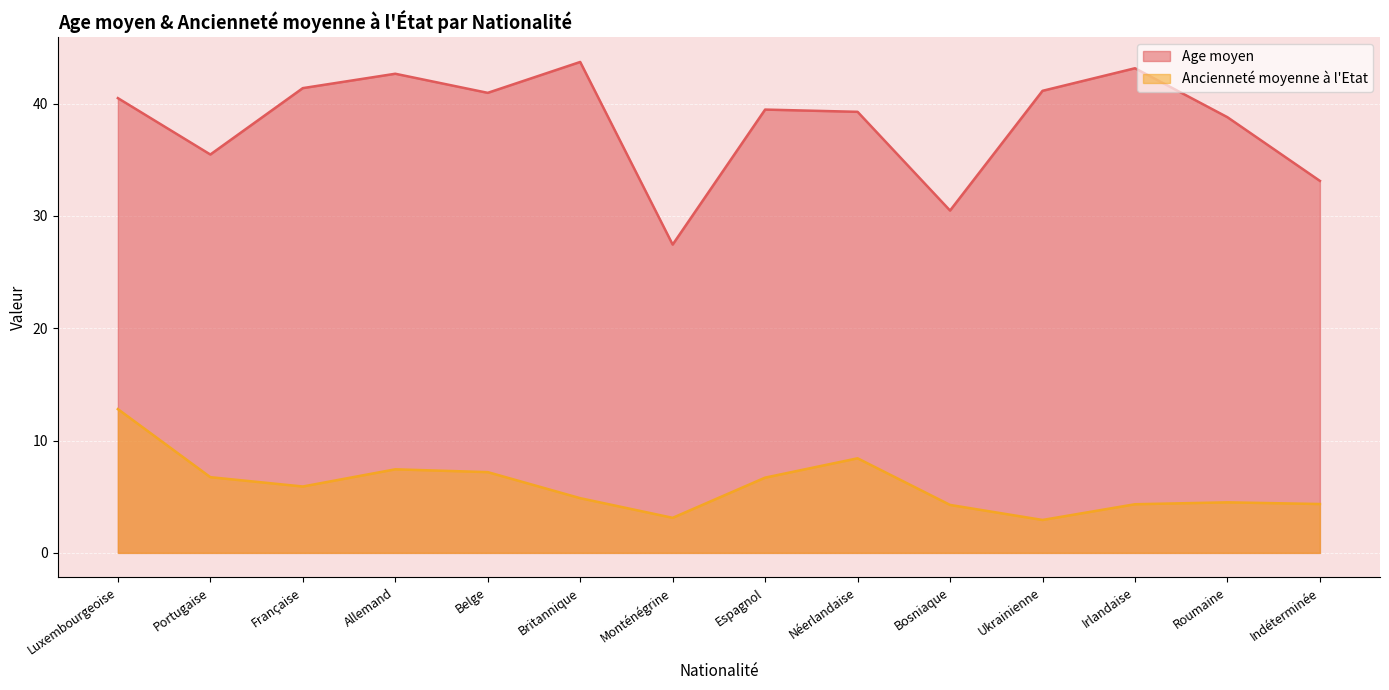

Rank the series by their maximum value, from lowest to highest.

Ancienneté moyenne à l'Etat, Age moyen